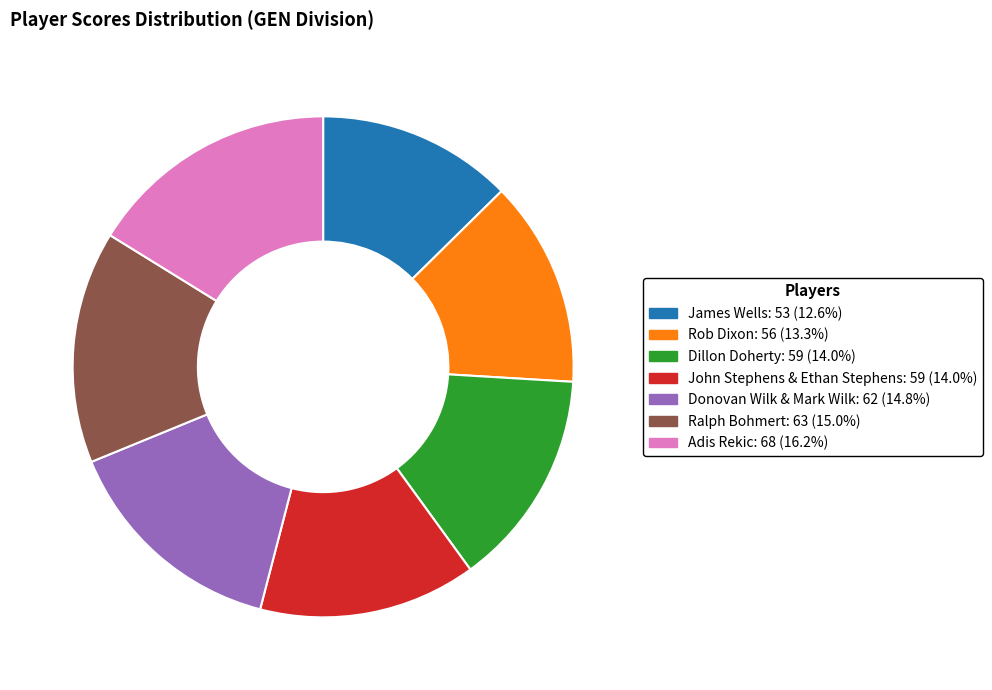

How many segments does this pie chart have?

7